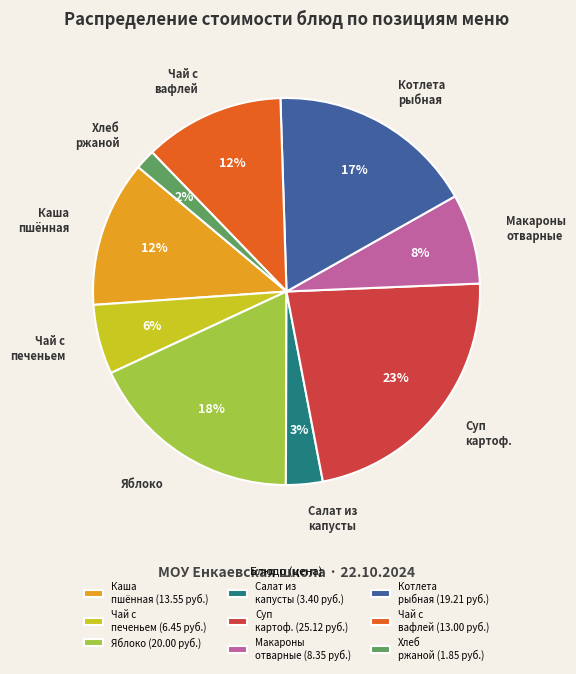

How many slices are in this pie chart?

9